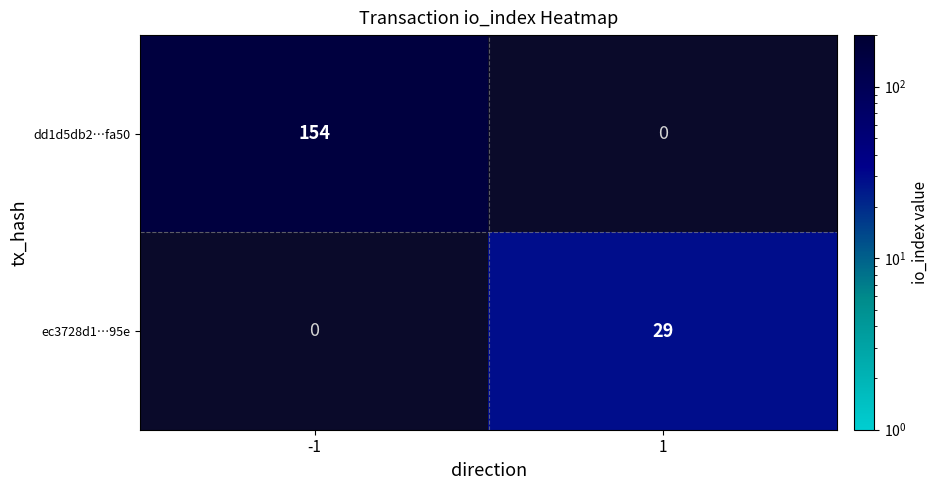

Is it true that ec3728d1…95e equals 29 at 1?

True